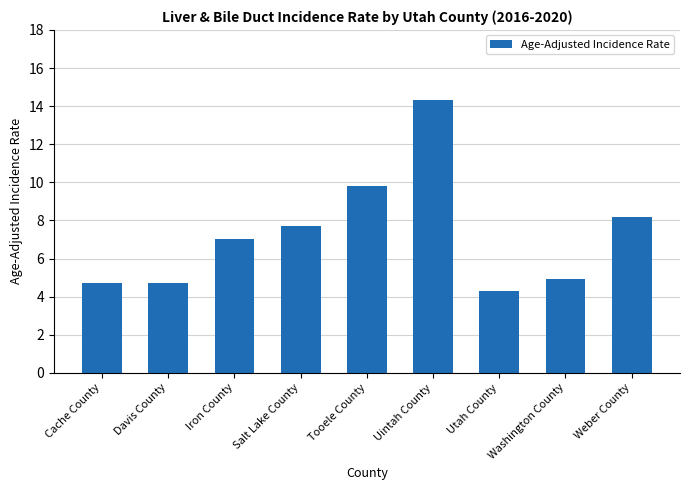

What is the greatest value displayed?

14.3